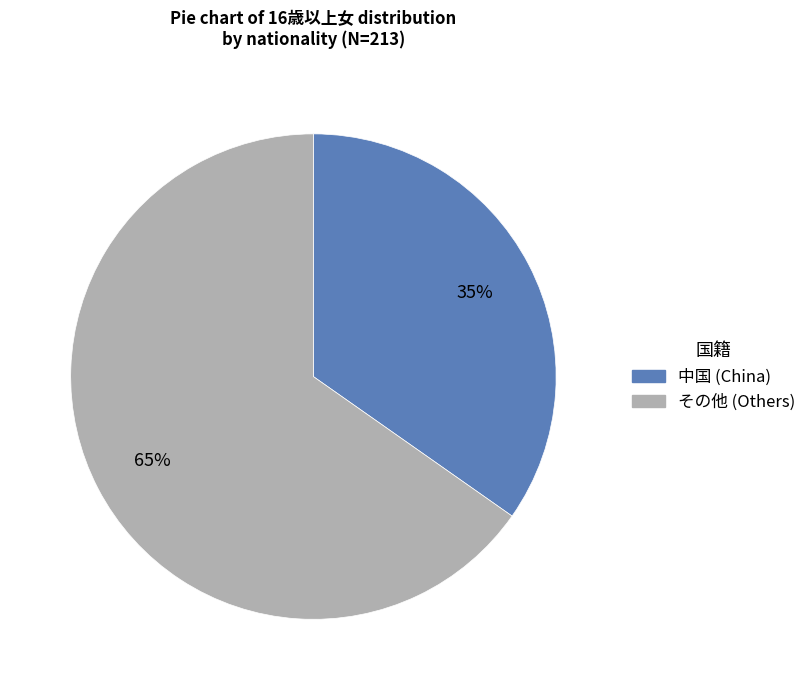

Is there any slice that represents more than half of the pie?

Yes